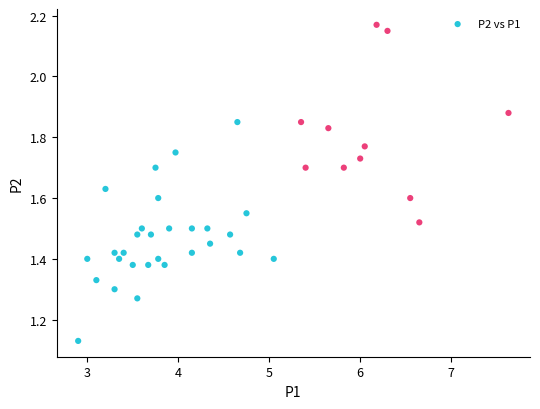

What is the range of Y values (max minus min)?

1.0